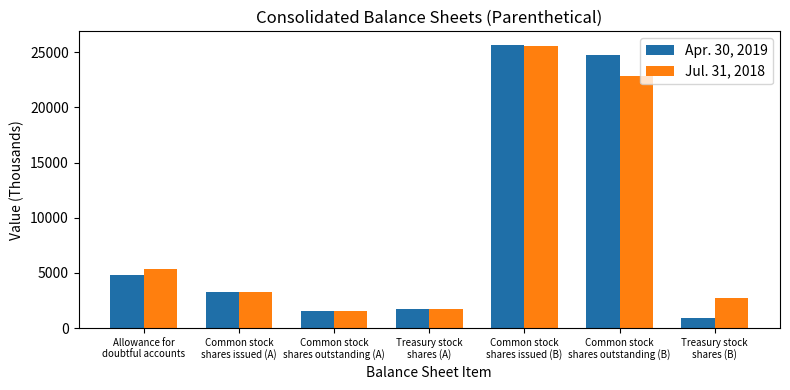

How many groups of bars are there?

7